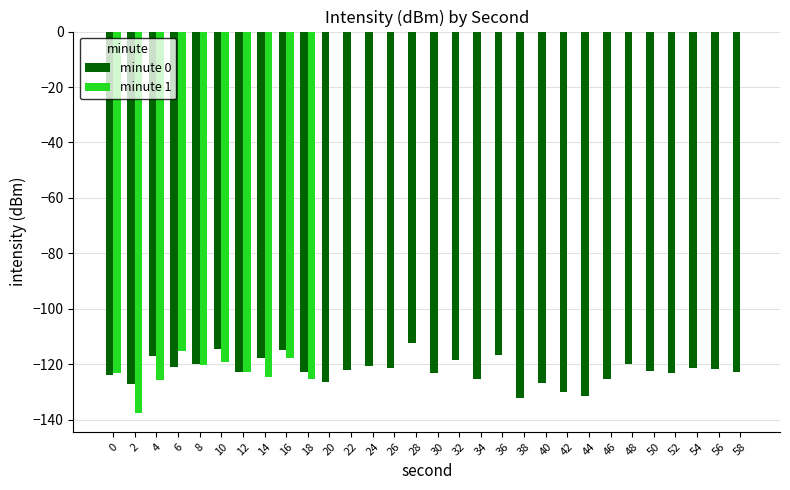

What is the sum of all minute 1 values?

-1230.5